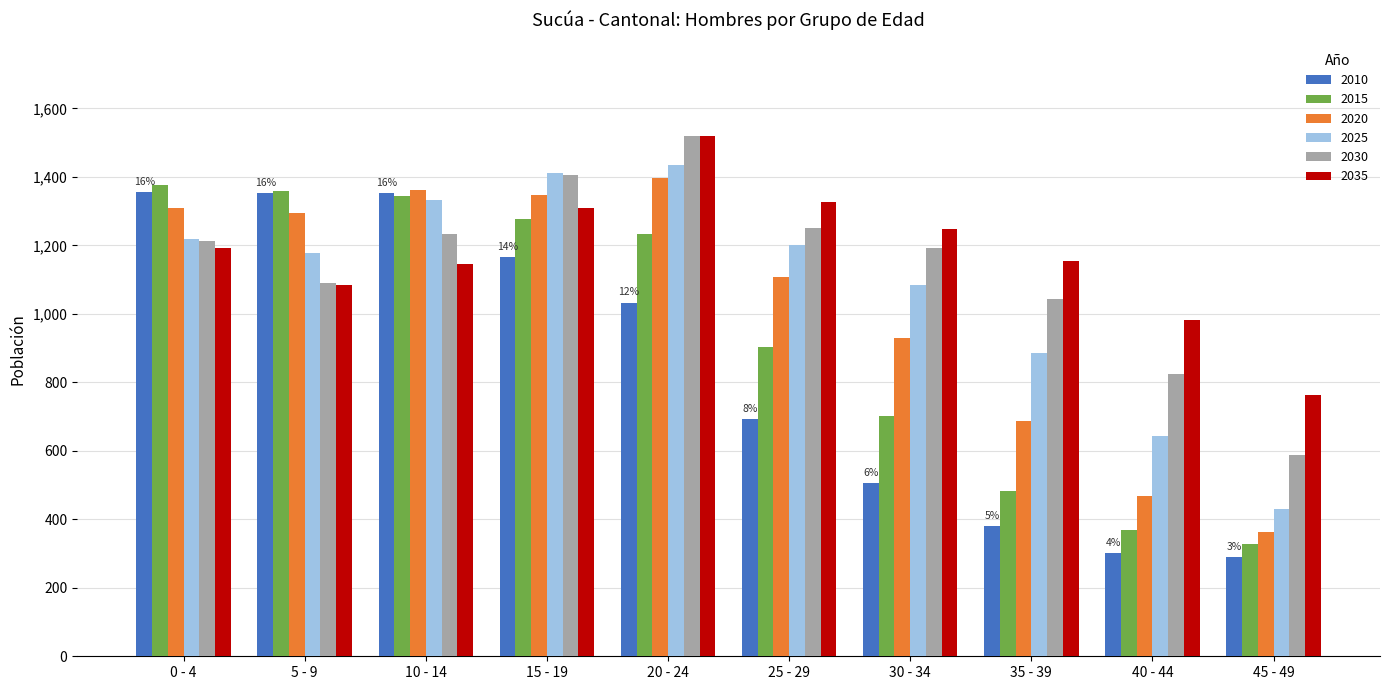

The value of 2035 at 15 - 19 is 755. True or false?

False